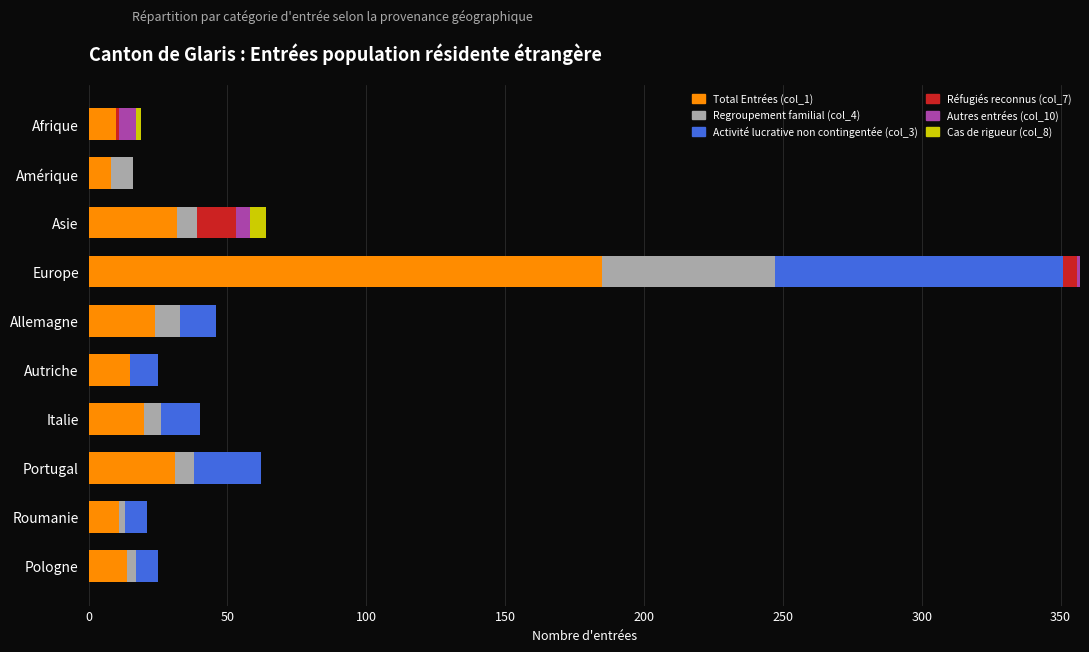

At which category is the sum across all series the highest?

Europe